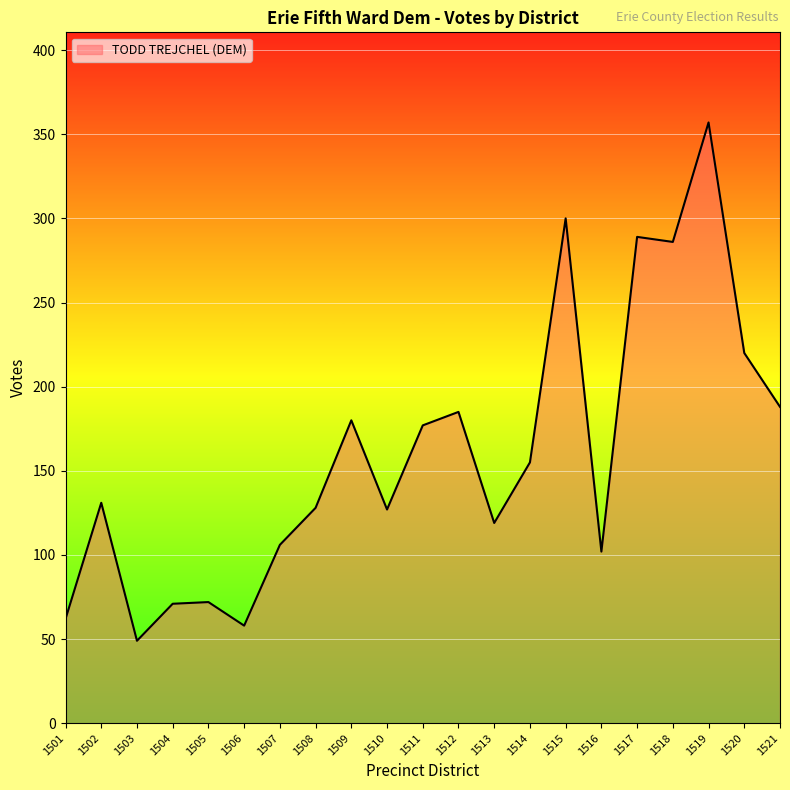

Where is the first local minimum?

1503